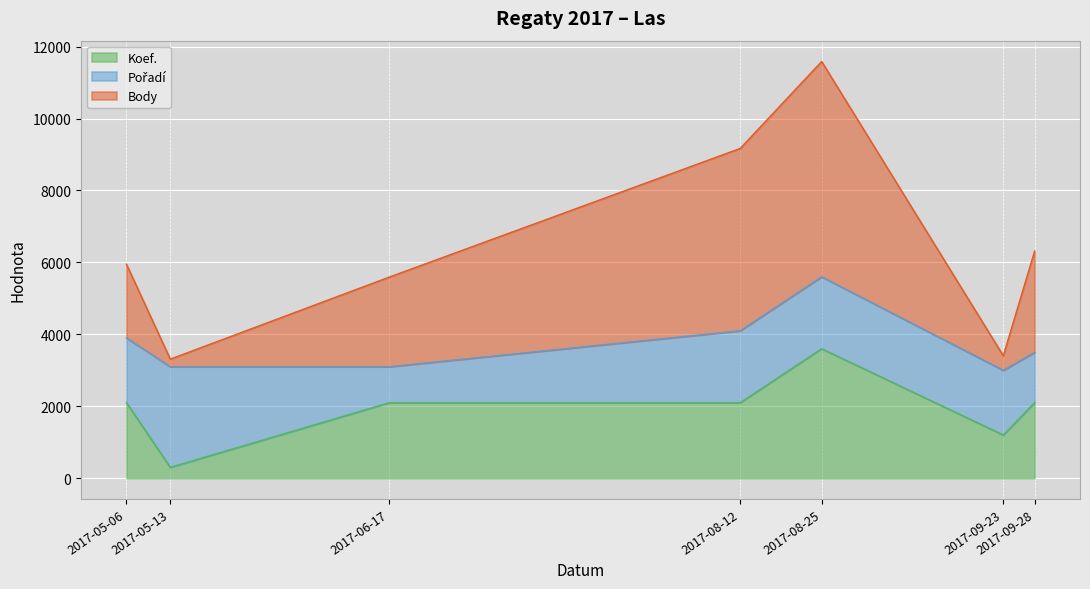

What is the average value of the Koef. series?

1929